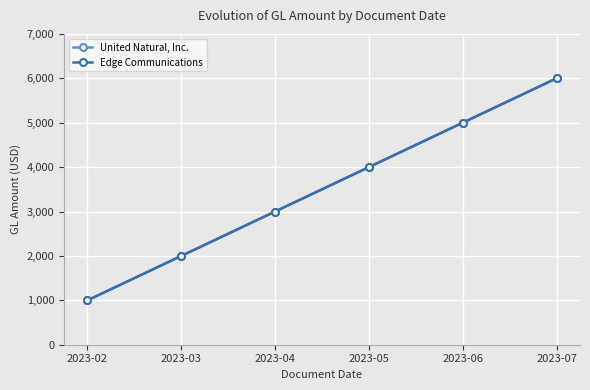

What is the smallest value displayed?

1000